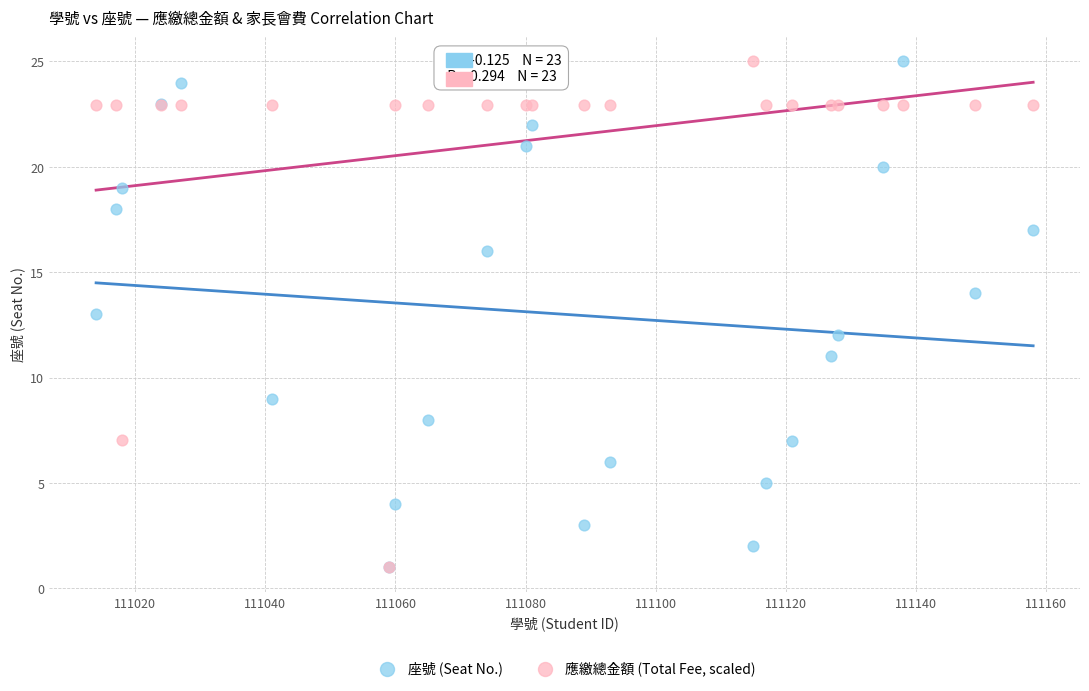

What are all the series names shown in the legend?

座號 (Seat No.), 應繳總金額 (Total Fee, scaled)